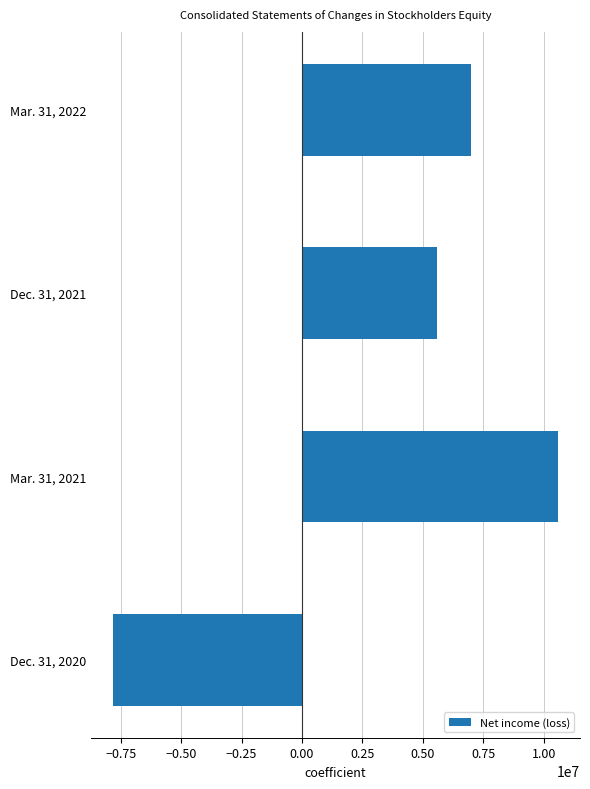

Is it true that the value at Mar. 31, 2021 is 10586342?

True